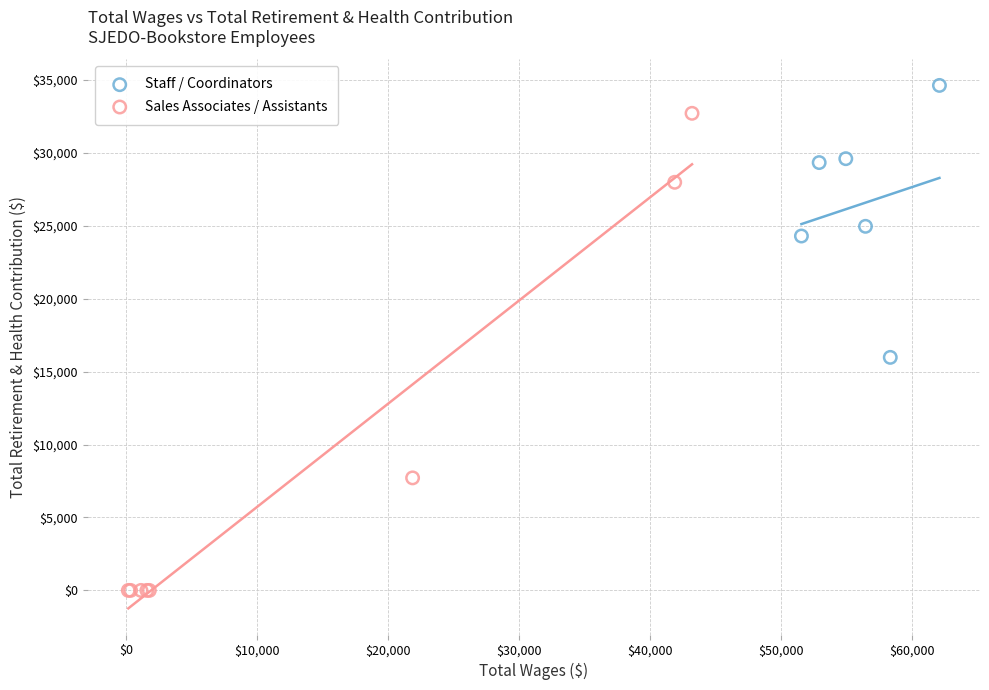

Which series reaches the minimum Y coordinate?

Sales Associates / Assistants